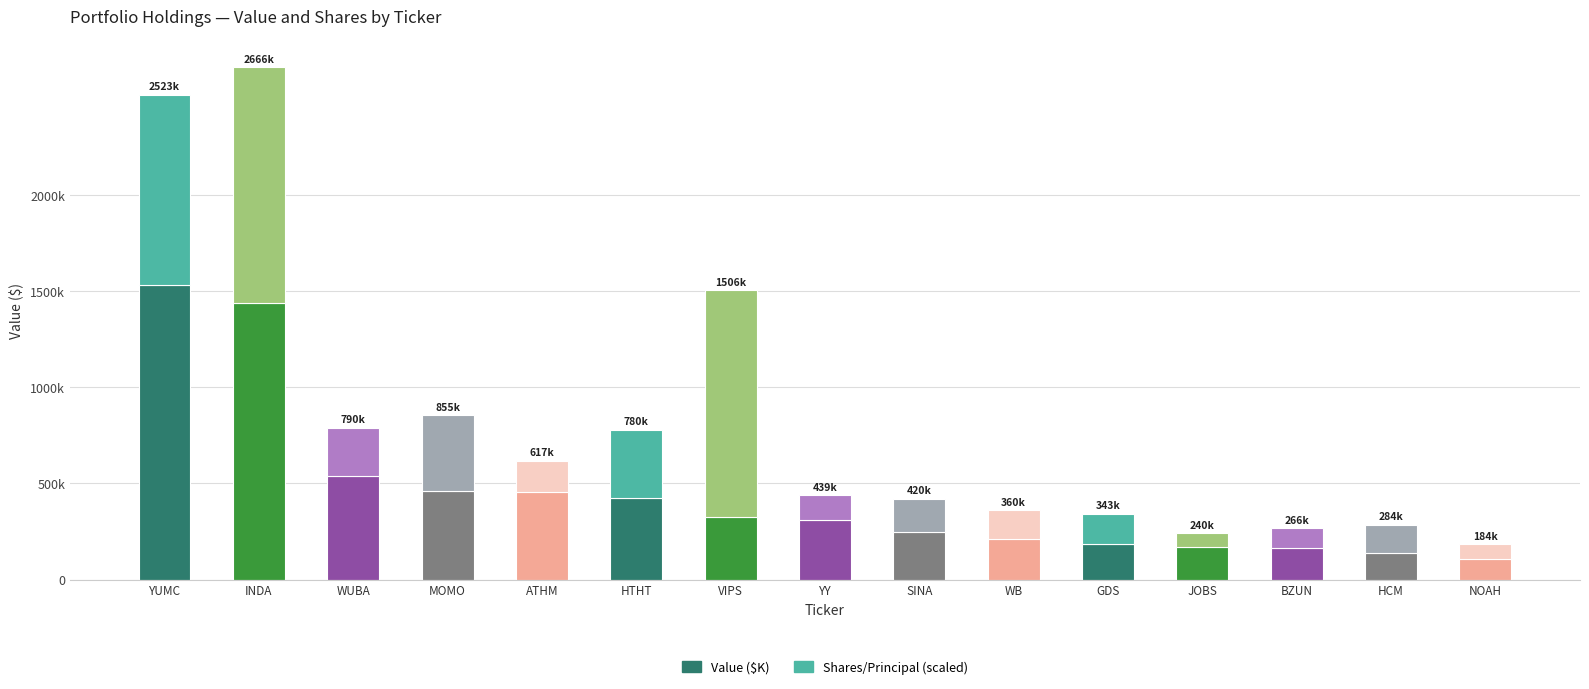

The Value ($K) series shows 327000 at VIPS. True or false?

True